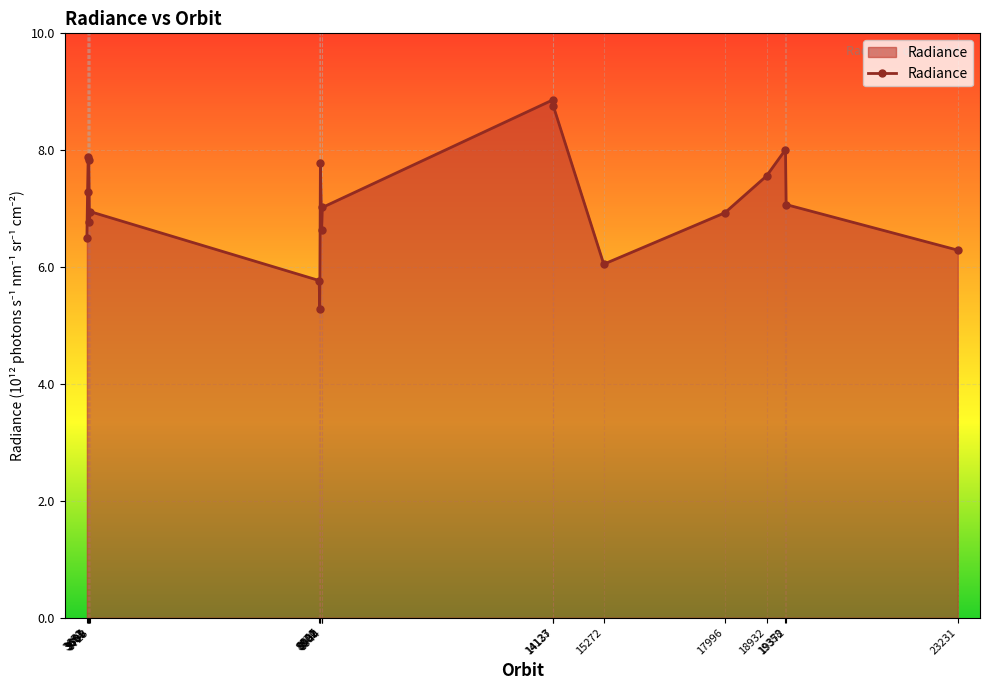

Which label corresponds to the smallest value in the chart?

8887